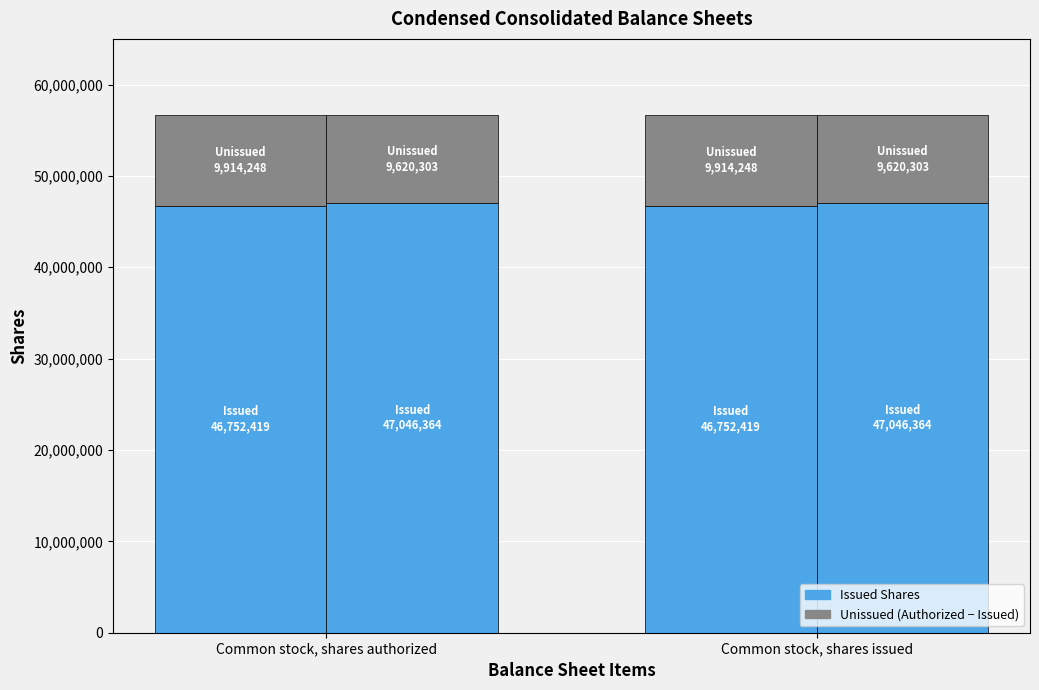

Which series changed the most between Common stock, shares authorized and Common stock, shares issued?

Sep. 30, 2019 (Issued)